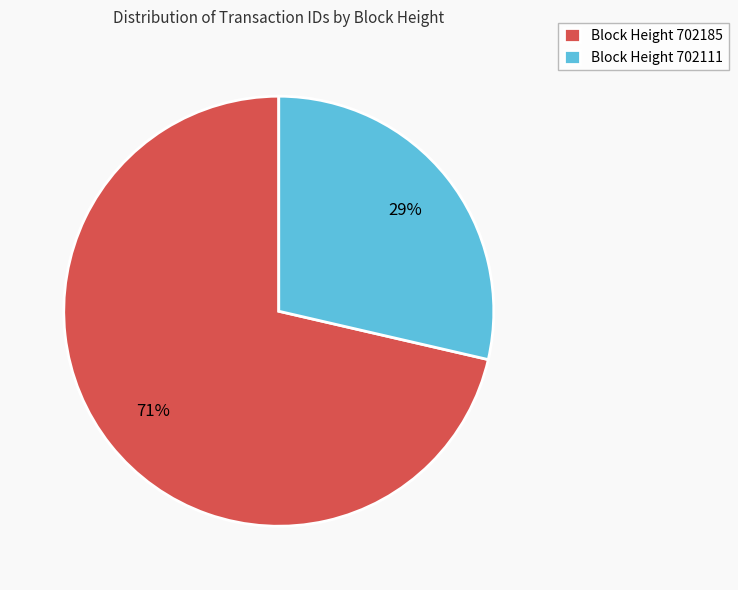

Between Block Height 702185 and Block Height 702111, which is larger?

Block Height 702185